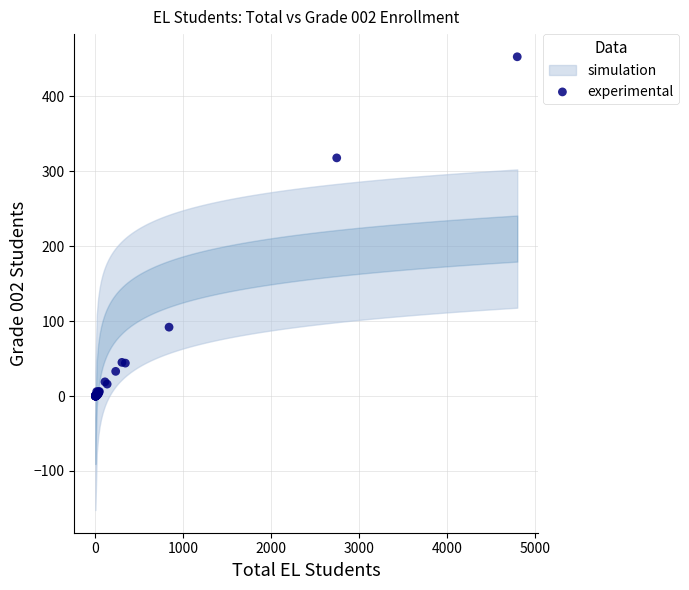

What Y value in the scatter plot is closest to 226?

318